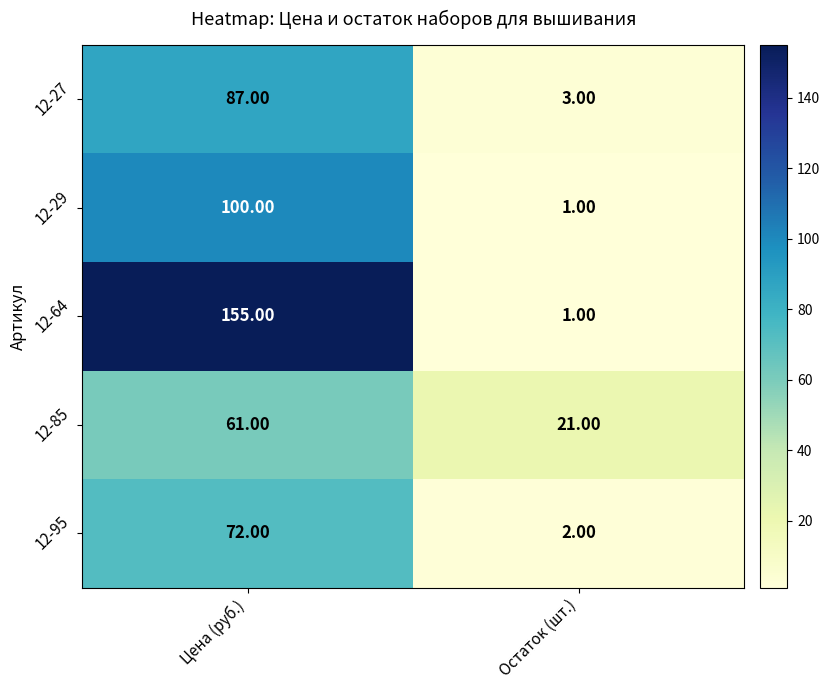

What is the difference between the 12-29 values at Остаток (шт.) and Цена (руб.)?

99